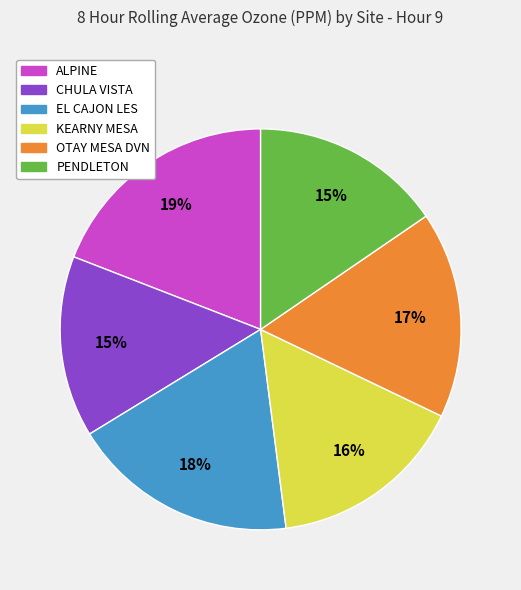

True or false: OTAY MESA DVN accounts for 25% of the total.

False